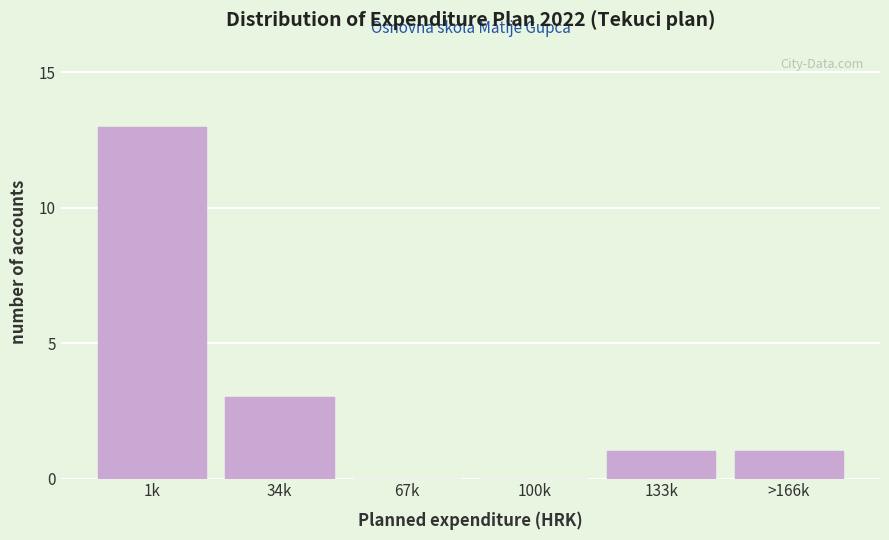

Reading left to right, list all the values displayed in this chart.

1k=13	34k=3	67k=0	100k=0	133k=1	>166k=1